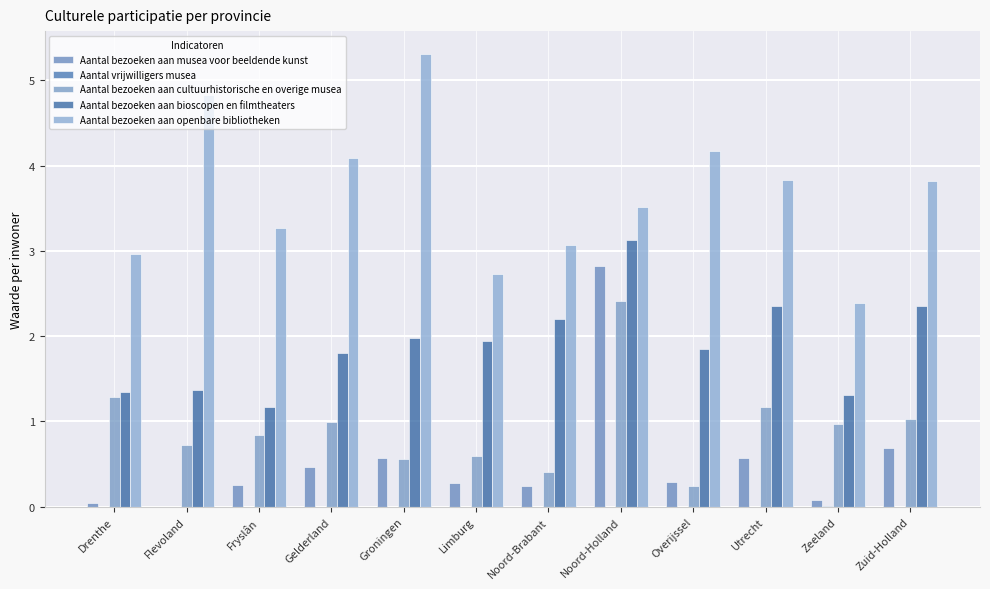

Rank the series at Overijssel from highest to lowest value.

Aantal bezoeken aan openbare bibliotheken, Aantal bezoeken aan bioscopen en filmtheaters, Aantal bezoeken aan musea voor beeldende kunst, Aantal bezoeken aan cultuurhistorische en overige musea, Aantal vrijwilligers musea